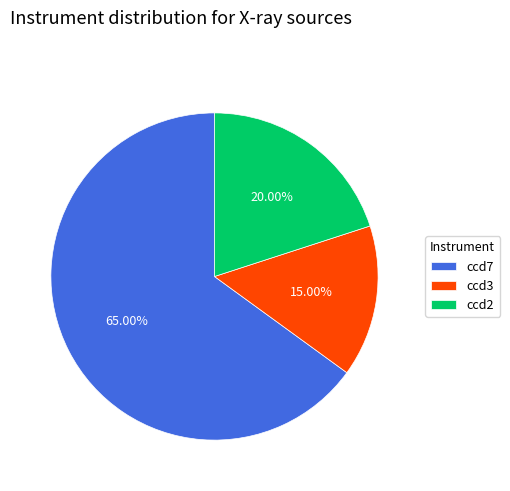

Which category has the biggest portion of the pie?

ccd7